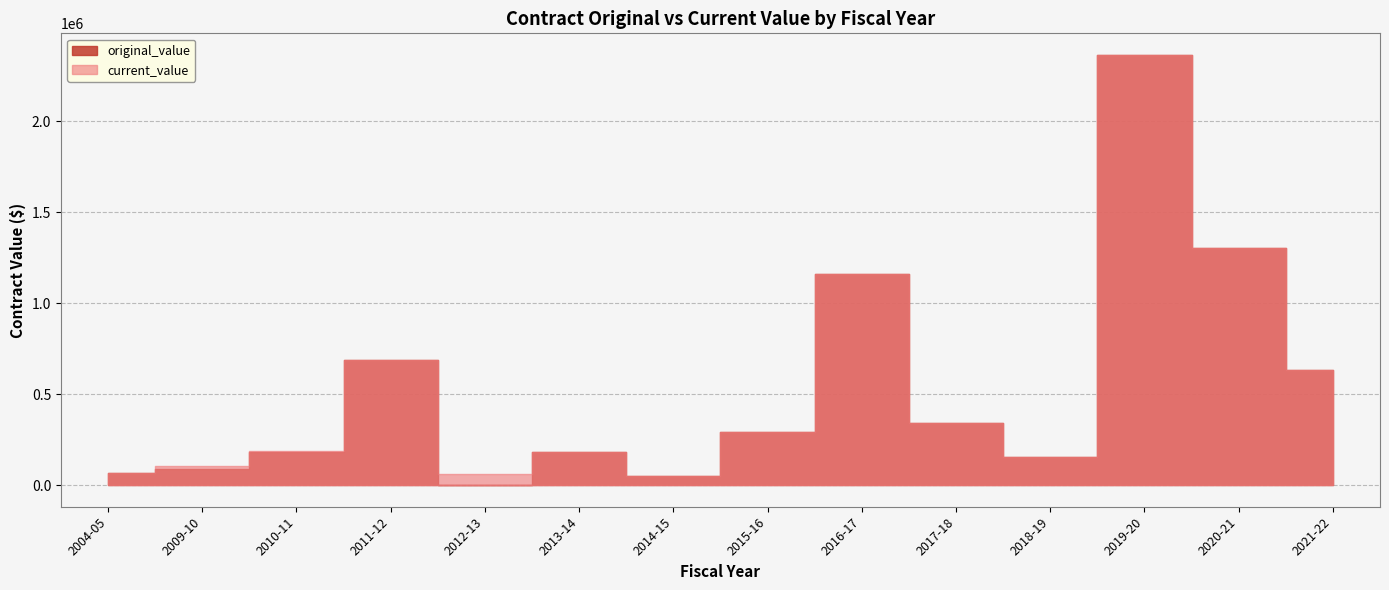

The current_value series shows 91157.0 at 2013-14. True or false?

False